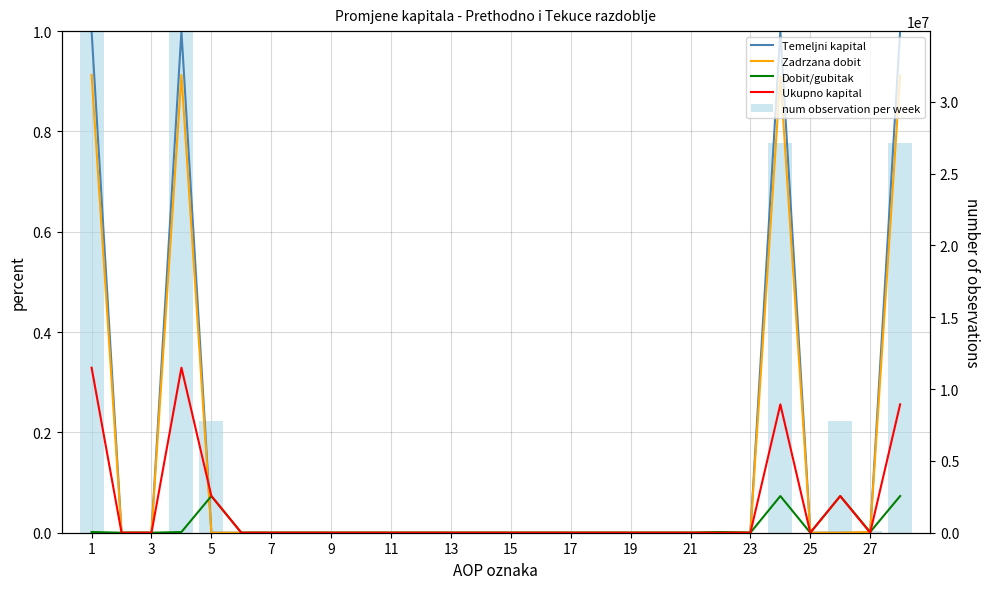

Does the chart contain stacked bars?

No